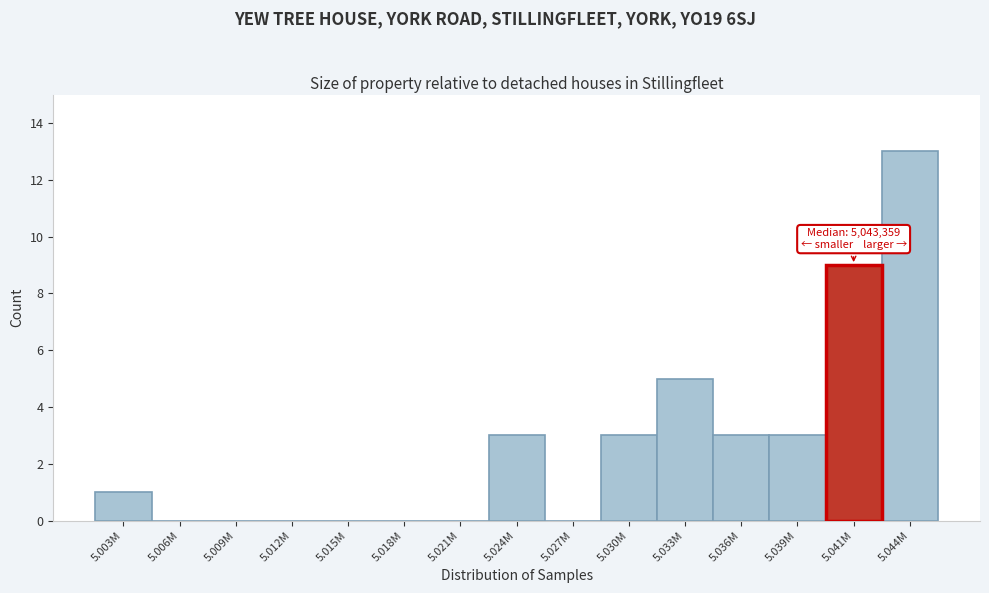

Reading right to left, extract all data points from this chart.

5.044M=13	5.041M=9	5.039M=3	5.036M=3	5.033M=5	5.030M=3	5.027M=0	5.024M=3	5.021M=0	5.018M=0	5.015M=0	5.012M=0	5.009M=0	5.006M=0	5.003M=1